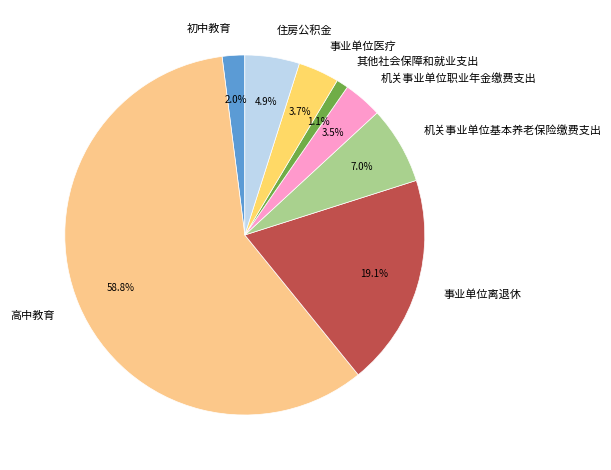

What is the smallest slice in the pie chart?

其他社会保障和就业支出